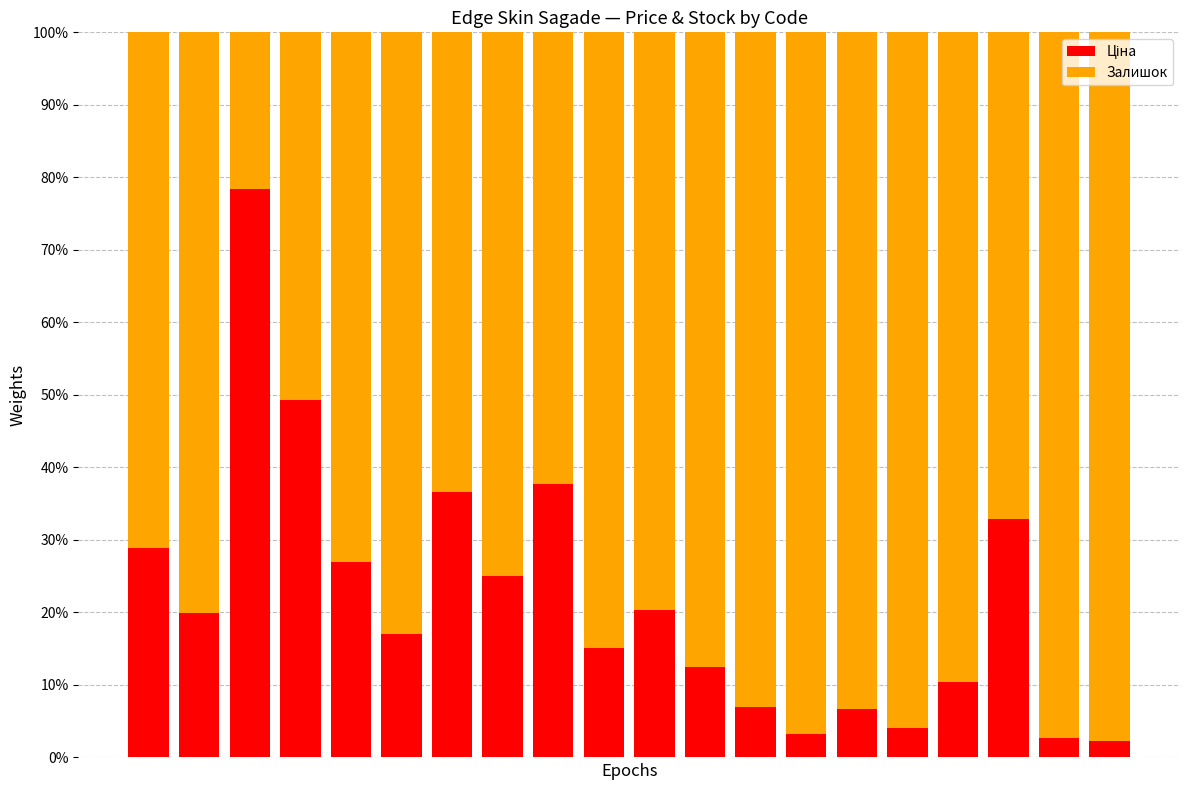

At which label does Ціна reach its peak?

2